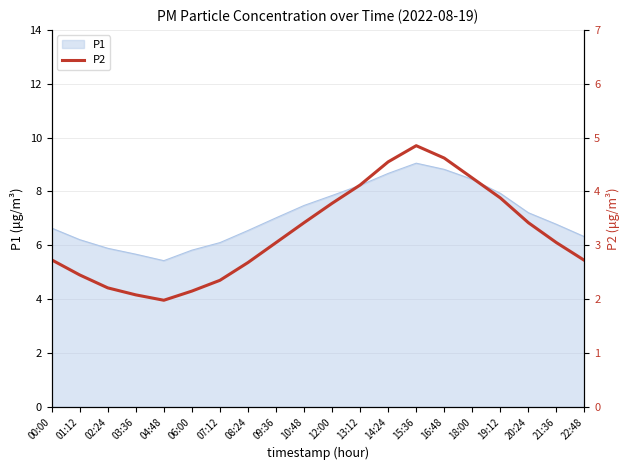

Reading left to right, extract all data points from this chart.

00:00=2.7	01:12=2.5	02:24=2.2	03:36=2.1	04:48=2.0	06:00=2.1	07:12=2.4	08:24=2.7	09:36=3.0	10:48=3.4	12:00=3.8	13:12=4.1	14:24=4.5	15:36=4.8	16:48=4.6	18:00=4.2	19:12=3.9	20:24=3.4	21:36=3.0	22:48=2.7